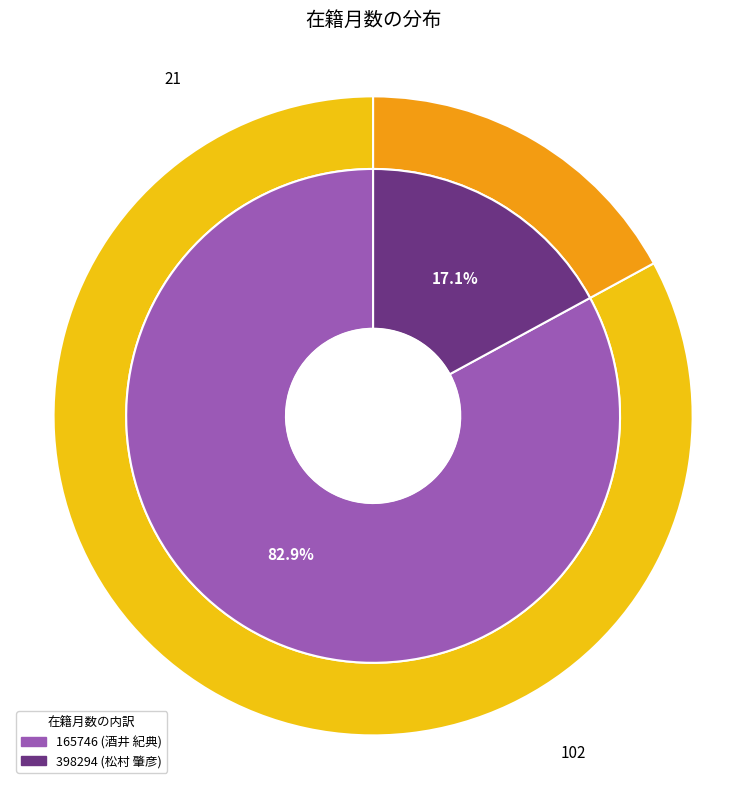

Is it true that 398294 (松村 肇彦) is 6% of the pie?

False